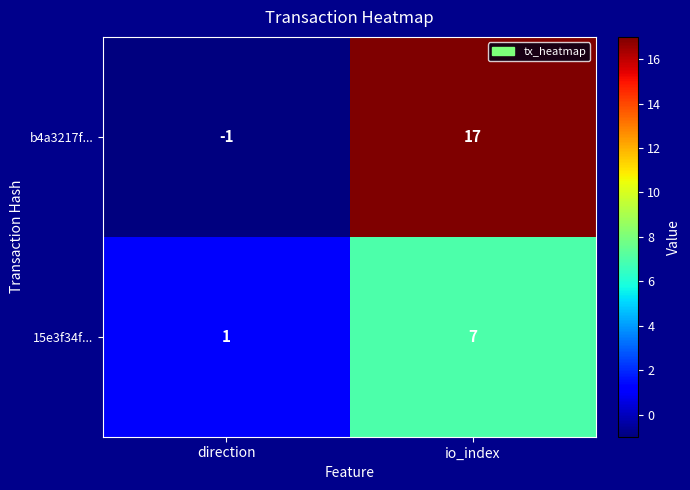

What is the difference between the maximum and minimum values in the 15e3f34f... series?

6